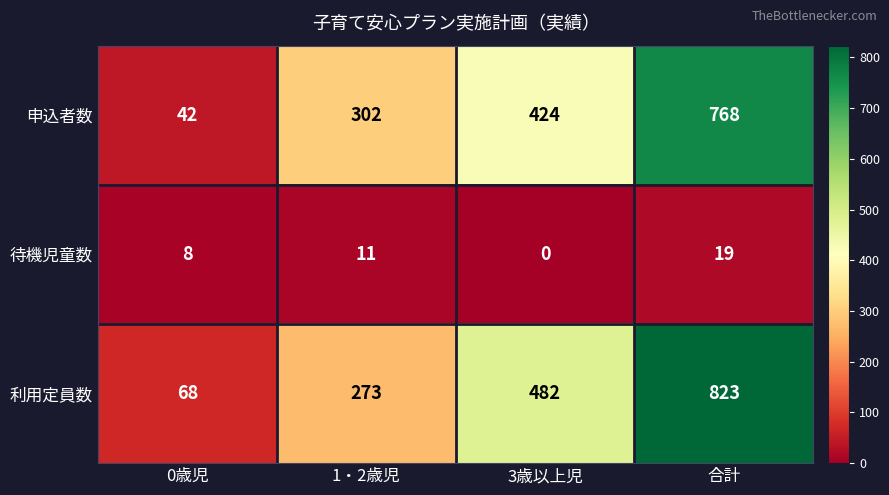

What is the total value across all series at 合計?

1610